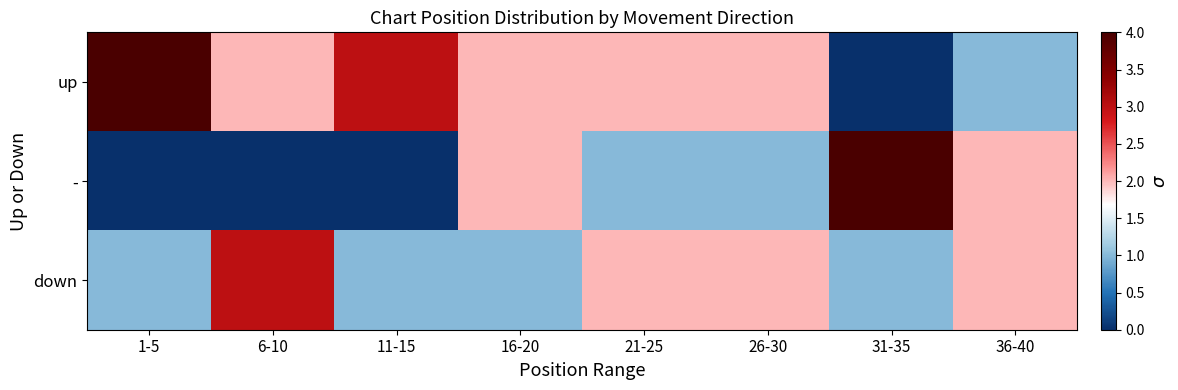

At which category does the chart reach its minimum across all series?

31-35